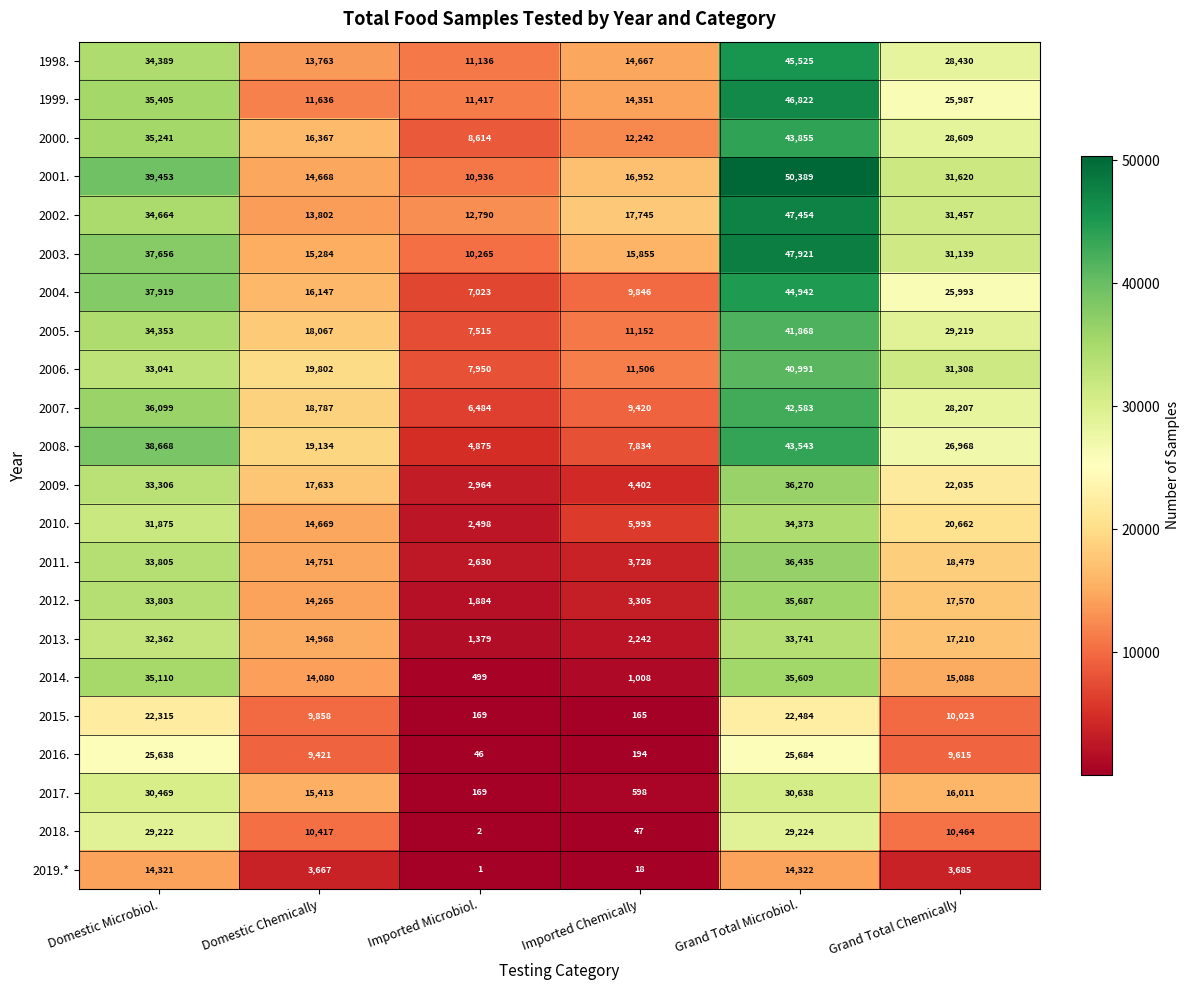

What is the average value of the 2014. series?

16899